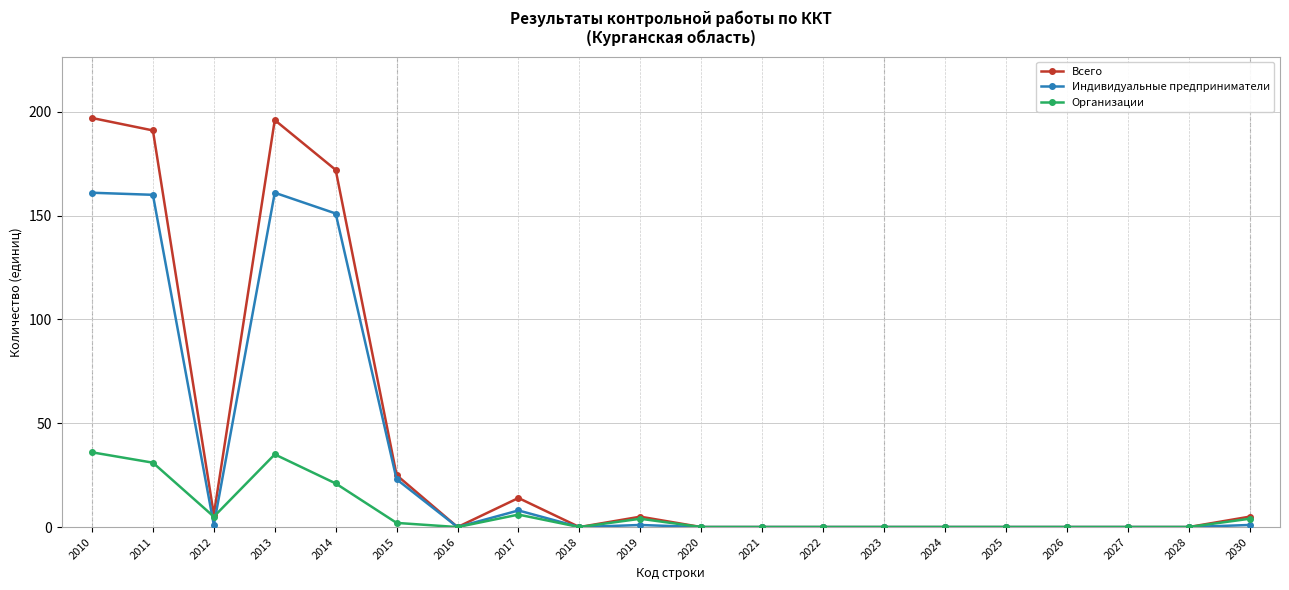

Which series changed the most between 2023 and 2030?

Всего